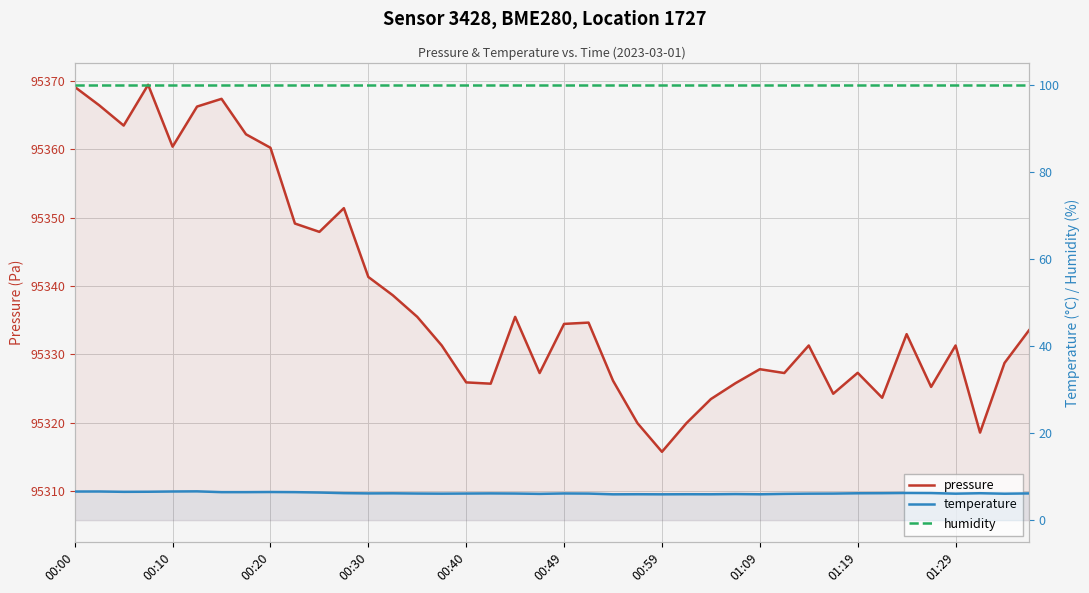

True or false: temperature has more than 2 interior local peaks.

True